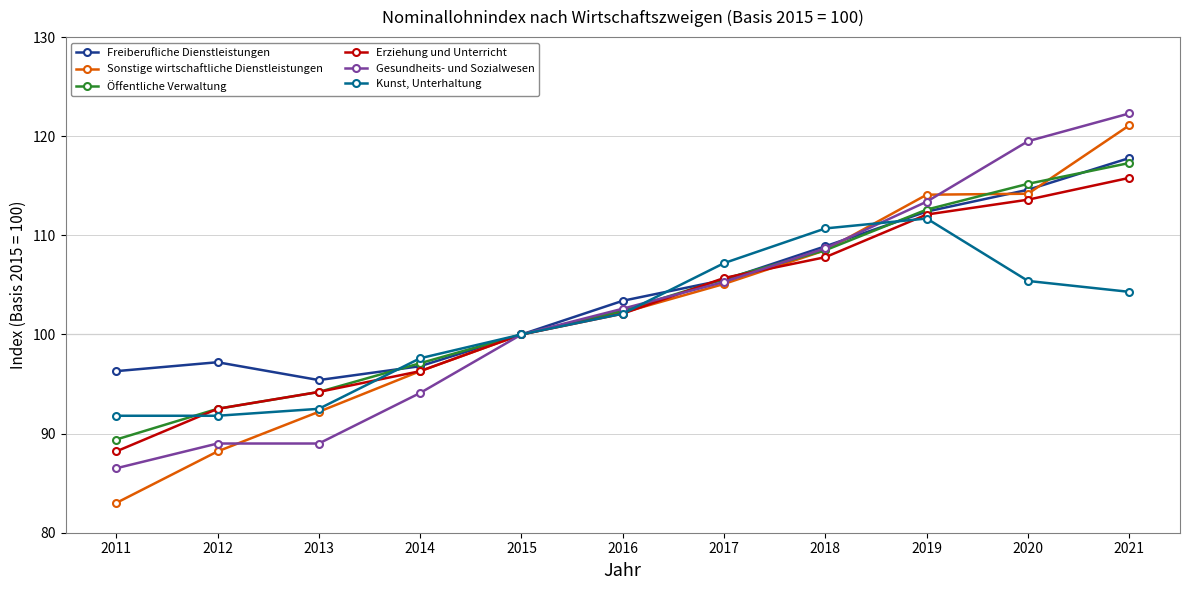

Is the value of Freiberufliche Dienstleistungen at 2018 greater than the value of Kunst, Unterhaltung at 2019?

No